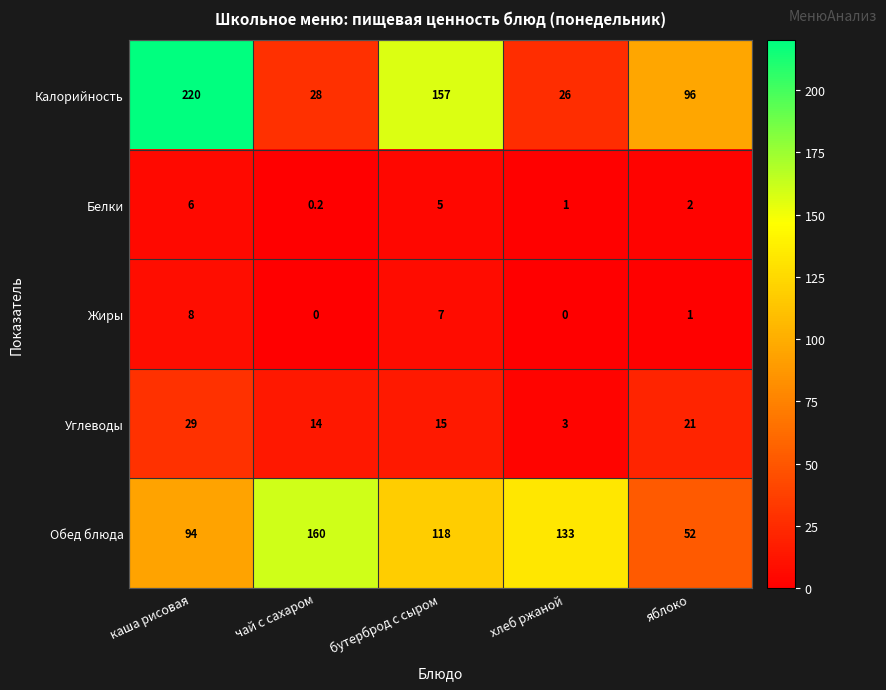

List the series in order of their peak value, highest first.

Калорийность, Обед блюда, Углеводы, Жиры, Белки